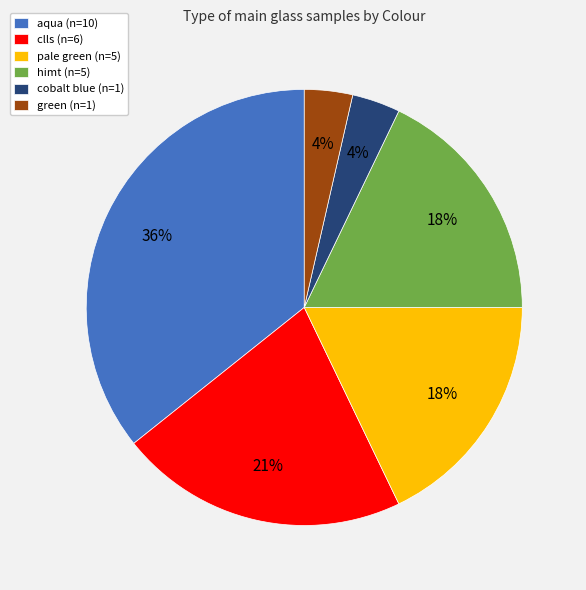

Does cobalt blue represent more than half of the total?

No